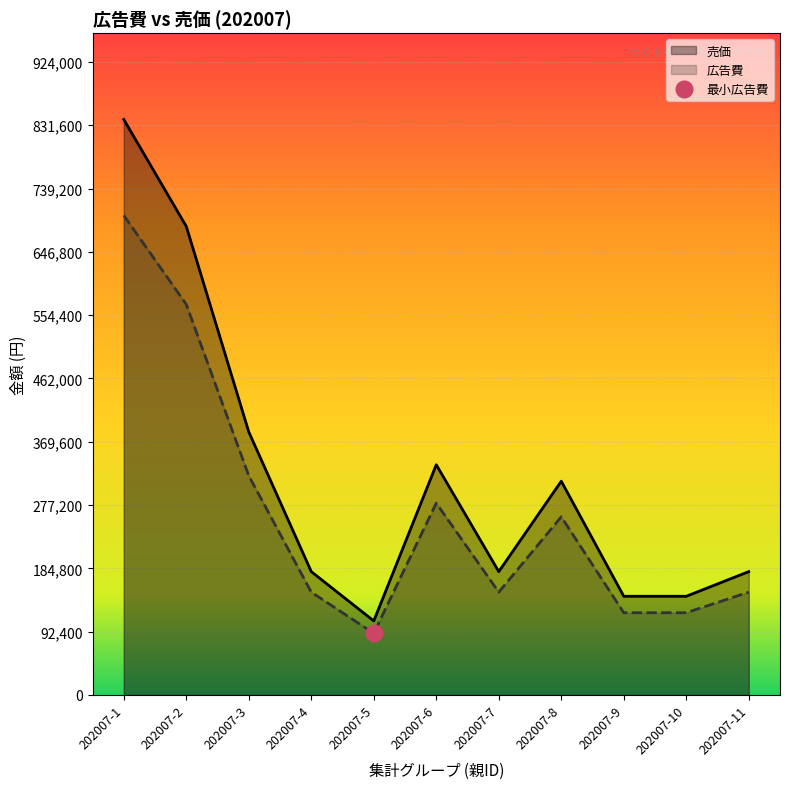

What value does the 広告費 series have at 202007-9, to the nearest 10?

120000